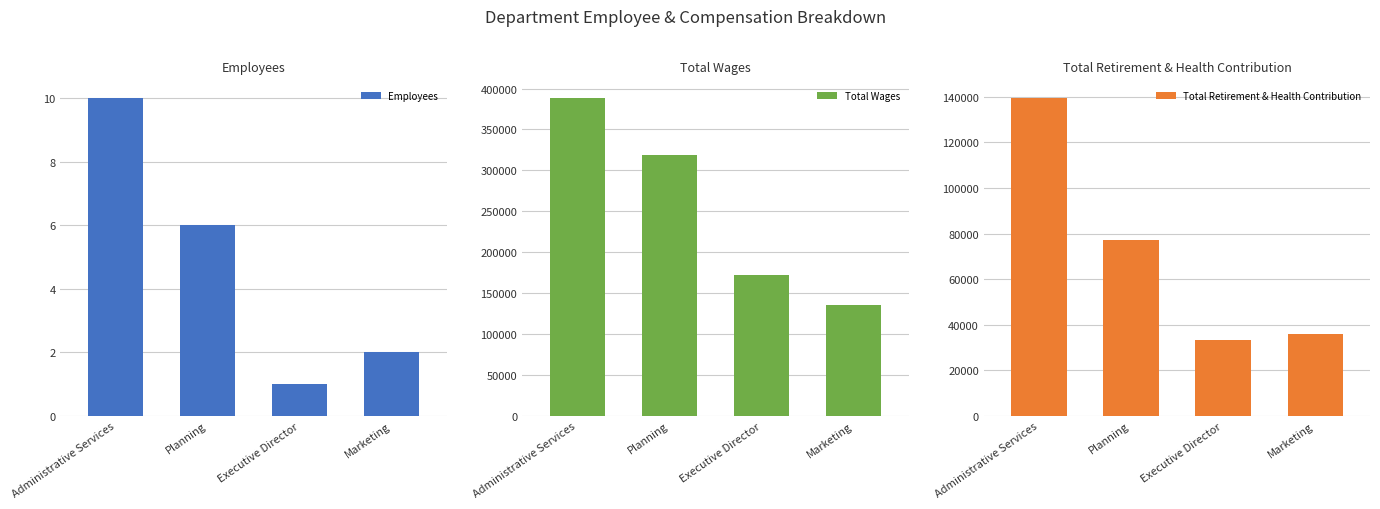

What position from the right is Administrative Services?

4